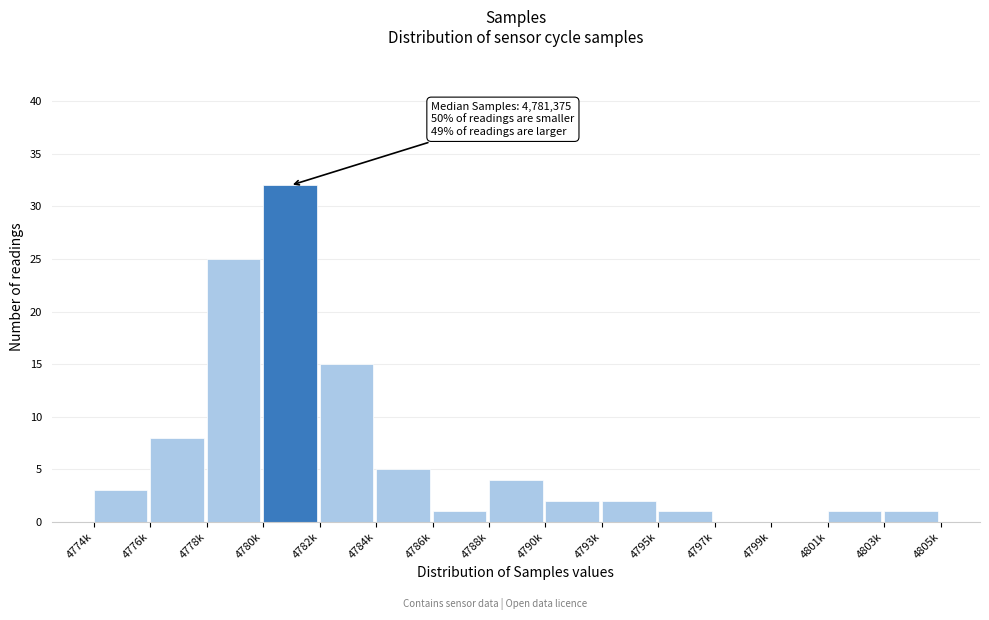

Reading left to right, what are all the values shown in this chart?

4774k=3	4776k=8	4778k=25	4780k=32	4782k=15	4784k=5	4786k=1	4788k=4	4790k=2	4793k=2	4795k=1	4797k=0	4799k=0	4801k=1	4803k=1